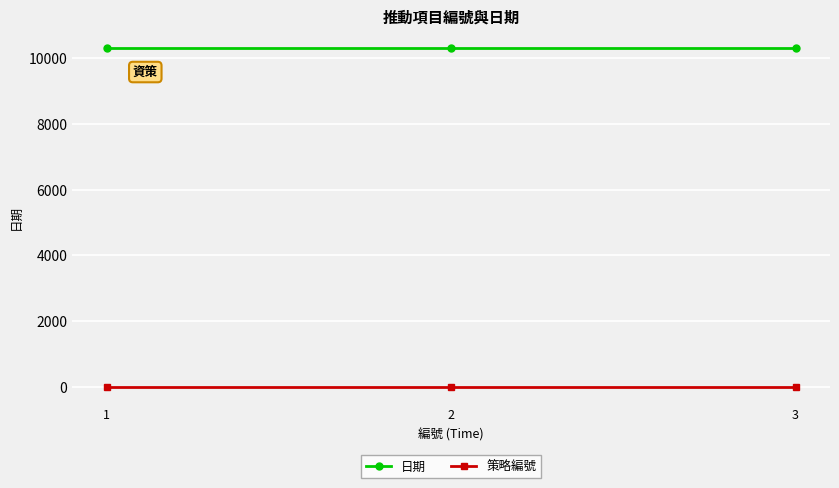

Reading right to left, transcribe all the data shown in this chart.

日期: 10308.0	10308.0	10308.0
策略編號: 1.0	1.0	1.0